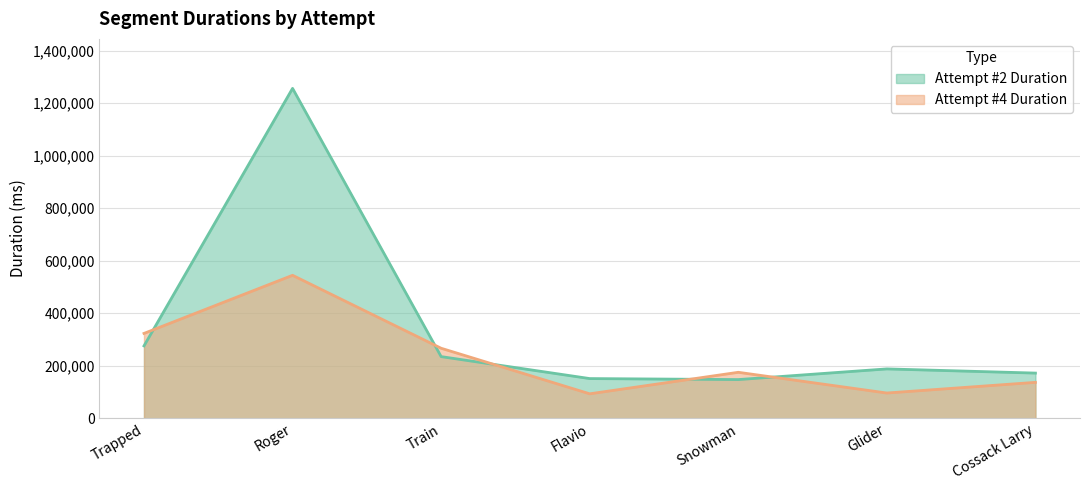

List the series in order of their peak value, lowest first.

Attempt #4 Duration, Attempt #2 Duration